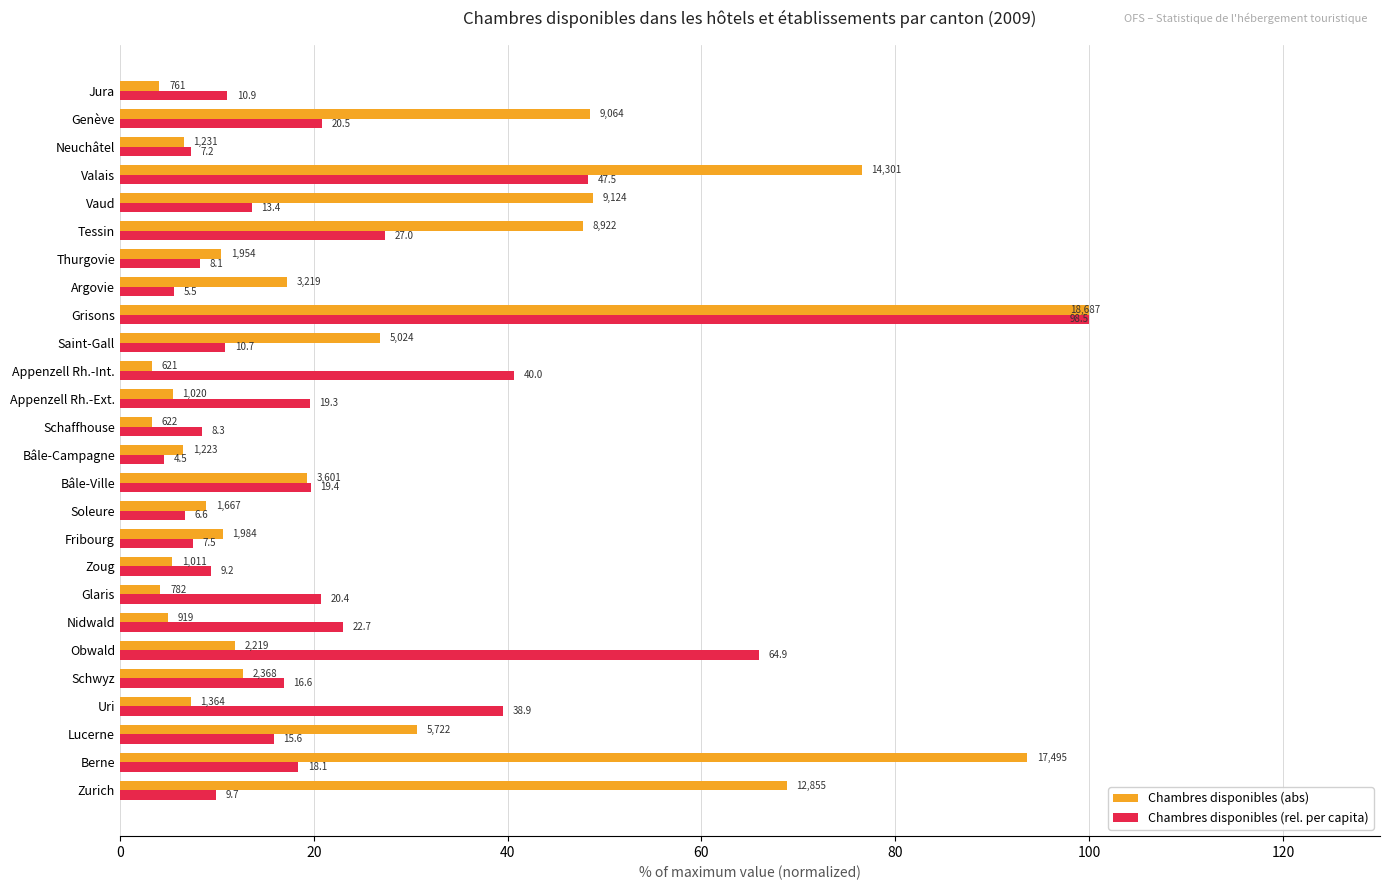

What is the average value of the Chambres disponibles (rel. per capita) series?

22.3